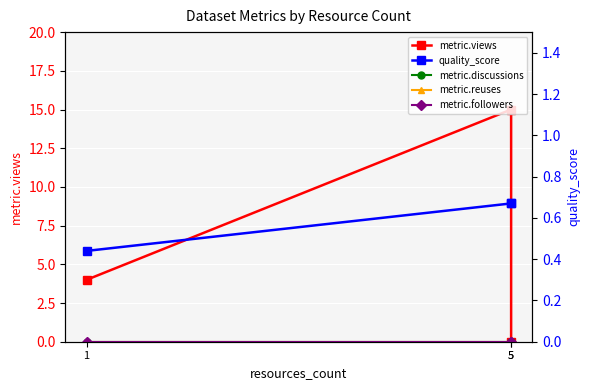

What is the total value across all series at 5?

15.7